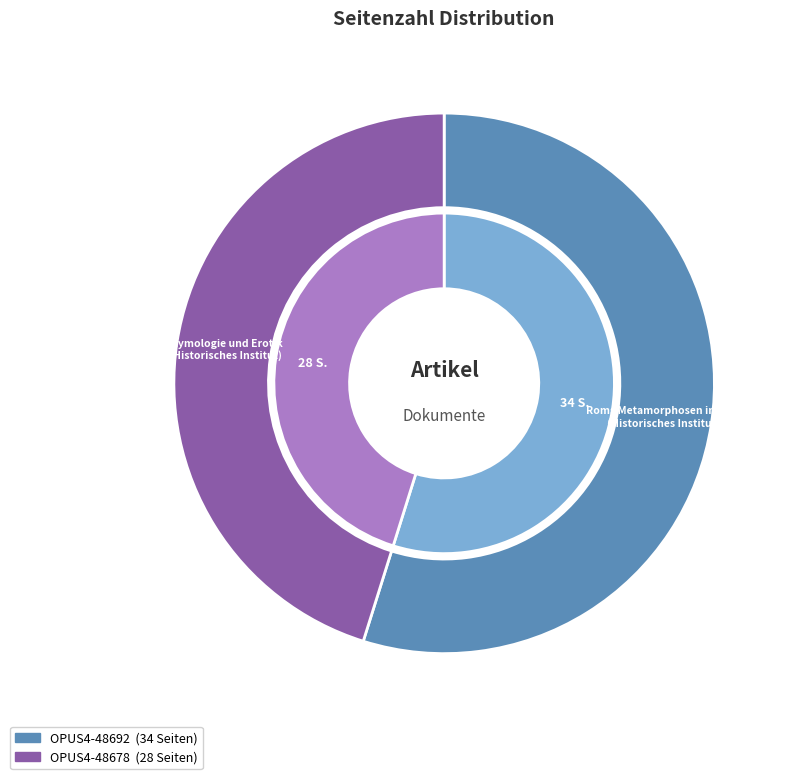

Count the number of slices in the pie.

2